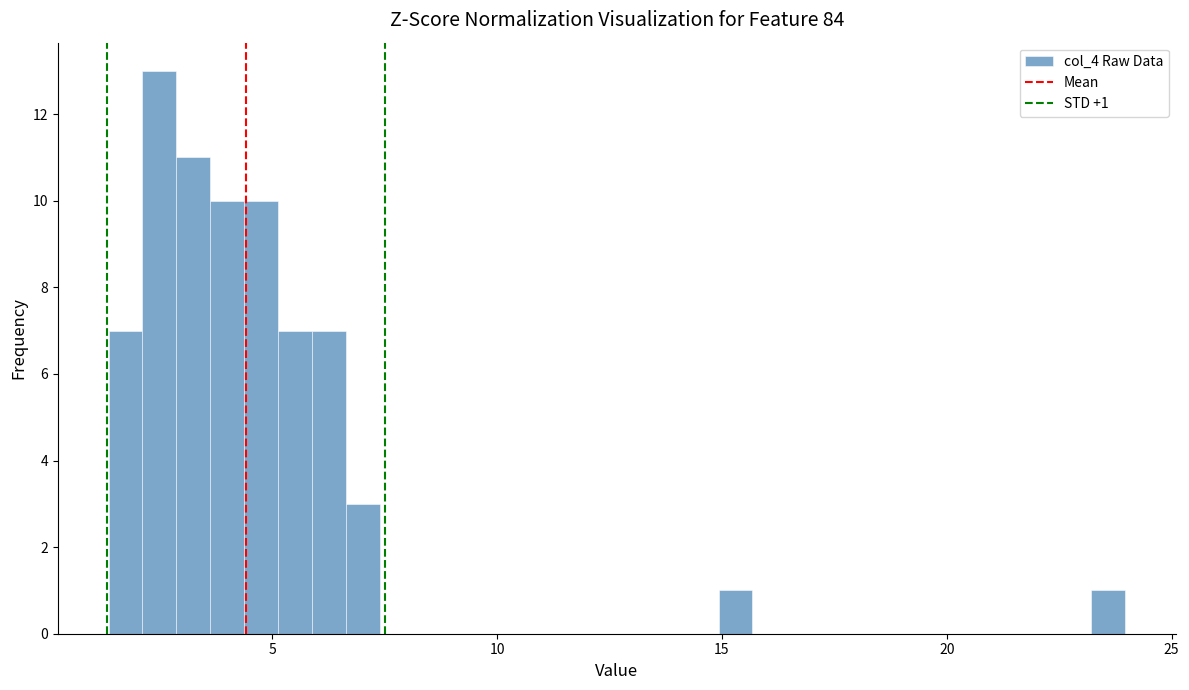

Read against the x-axis, roughly where is the centre of the tallest bar?

2.5